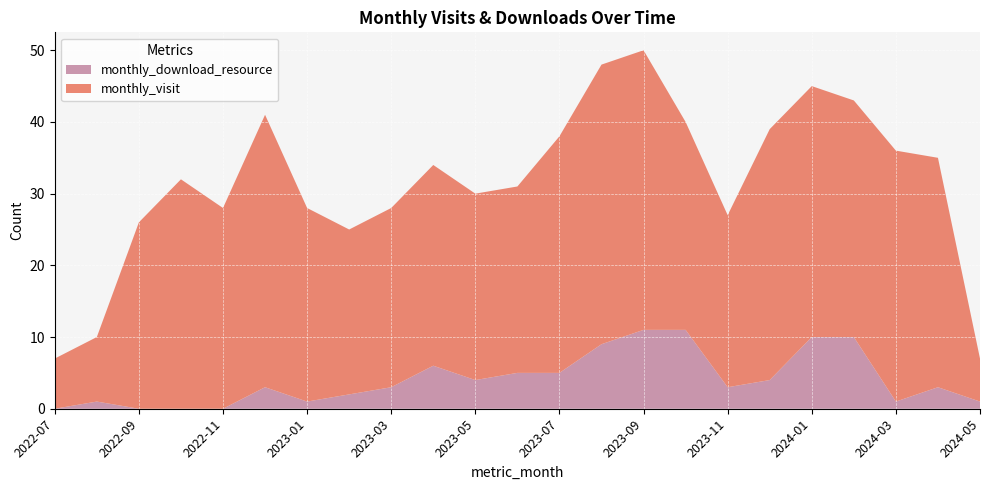

Reading right to left, transcribe all the data shown in this chart.

monthly_visit: 6	32	35	33	35	35	24	29	39	39	33	26	26	28	25	23	27	38	28	32	26	9	7
monthly_download_resource: 1	3	1	10	10	4	3	11	11	9	5	5	4	6	3	2	1	3	0	0	0	1	0